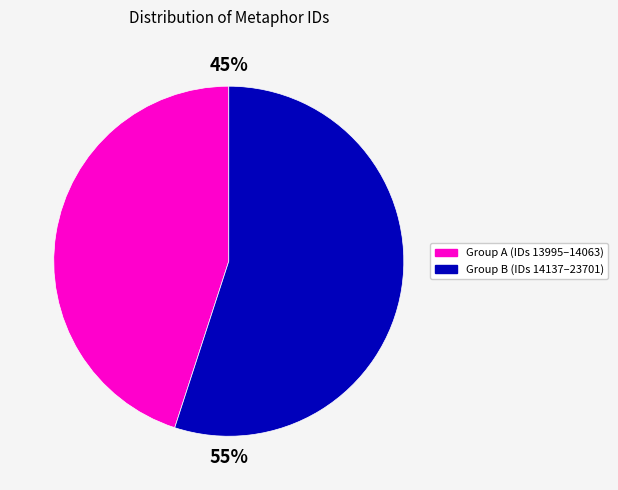

To the nearest percent, what is the average slice percentage?

50%